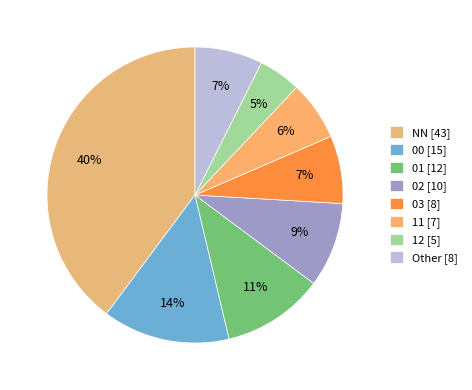

To the nearest percent, what percentage of the pie is 12?

5%